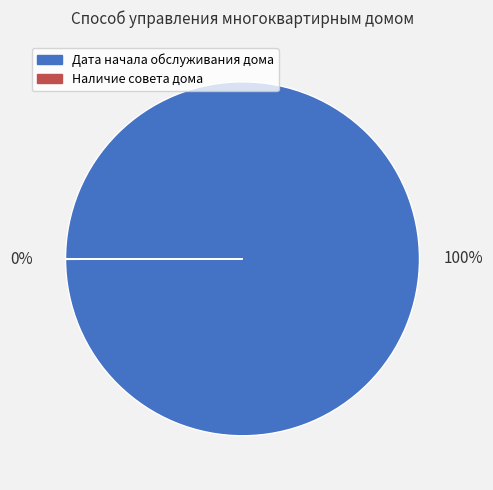

What percentage is the Дата начала обслуживания дома slice, to the nearest percent?

100%